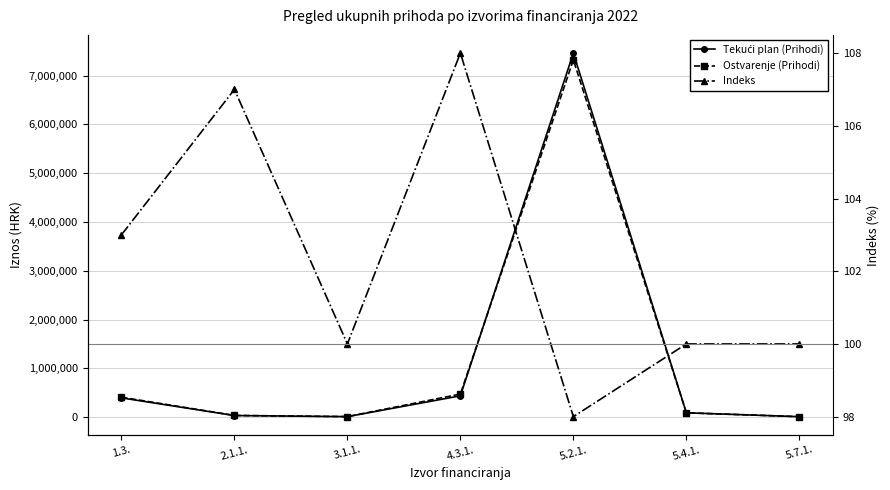

Reading right to left, what are all the values shown in this chart?

Tekući plan (Prihodi): 5.7.1.=8964	5.4.1.=88095	5.2.1.=7462226	4.3.1.=436105	3.1.1.=9675	2.1.1.=32133	1.3.=394083
Ostvarenje (Prihodi): 5.7.1.=8964	5.4.1.=88095	5.2.1.=7323260	4.3.1.=472076	3.1.1.=9675	2.1.1.=34486	1.3.=407857
Indeks: 5.7.1.=100	5.4.1.=100	5.2.1.=98	4.3.1.=108	3.1.1.=100	2.1.1.=107	1.3.=103